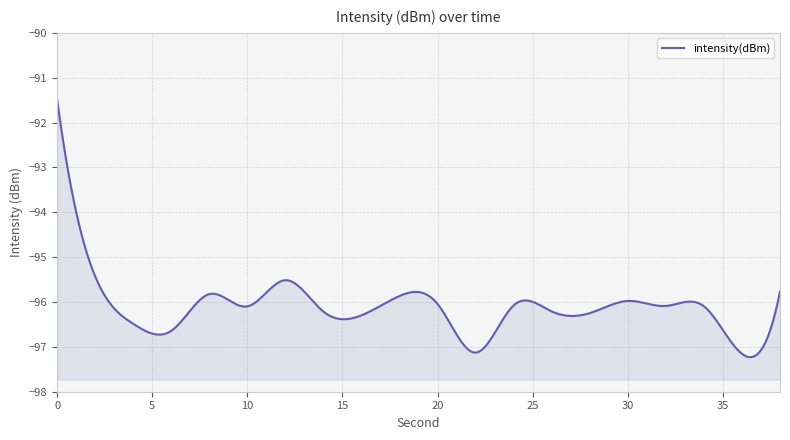

Reading left to right, extract all data points from this chart.

0=-91.5	2=-95.4	4=-96.5	6=-96.6	8=-95.8	10=-96.1	12=-95.5	14=-96.2	16=-96.3	18=-95.9	20=-96.0	22=-97.1	24=-96.1	26=-96.2	28=-96.2	30=-96.0	32=-96.1	34=-96.1	36=-97.2	38=-95.8